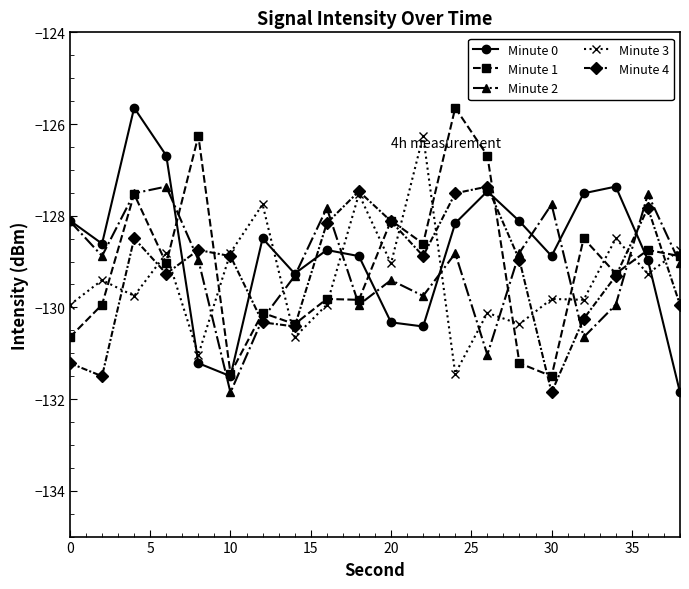

What is the value of the Minute 3 point at the 4th from the left?

-128.8